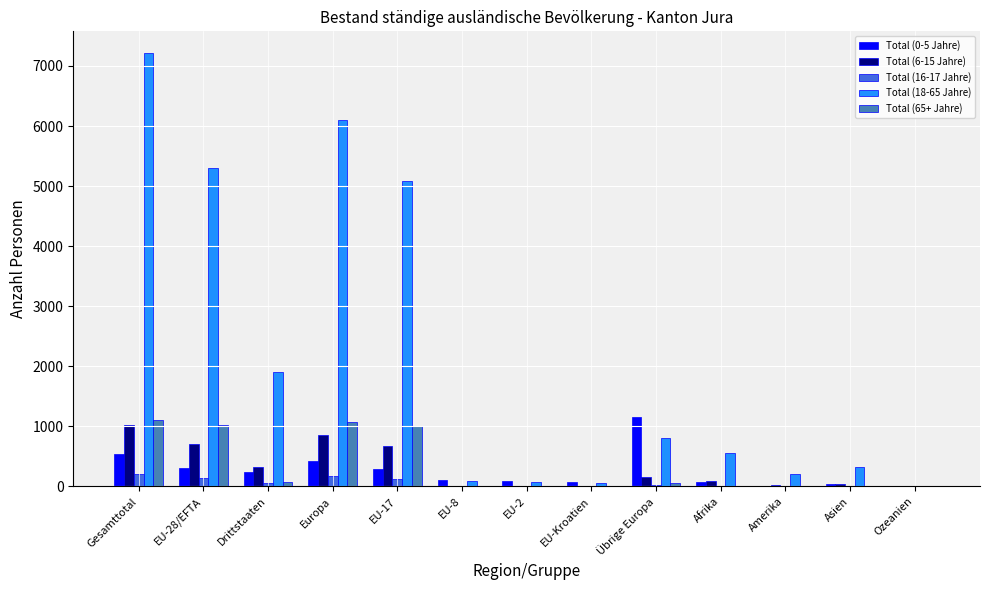

Are the bars grouped side by side (vs. stacked)?

Yes